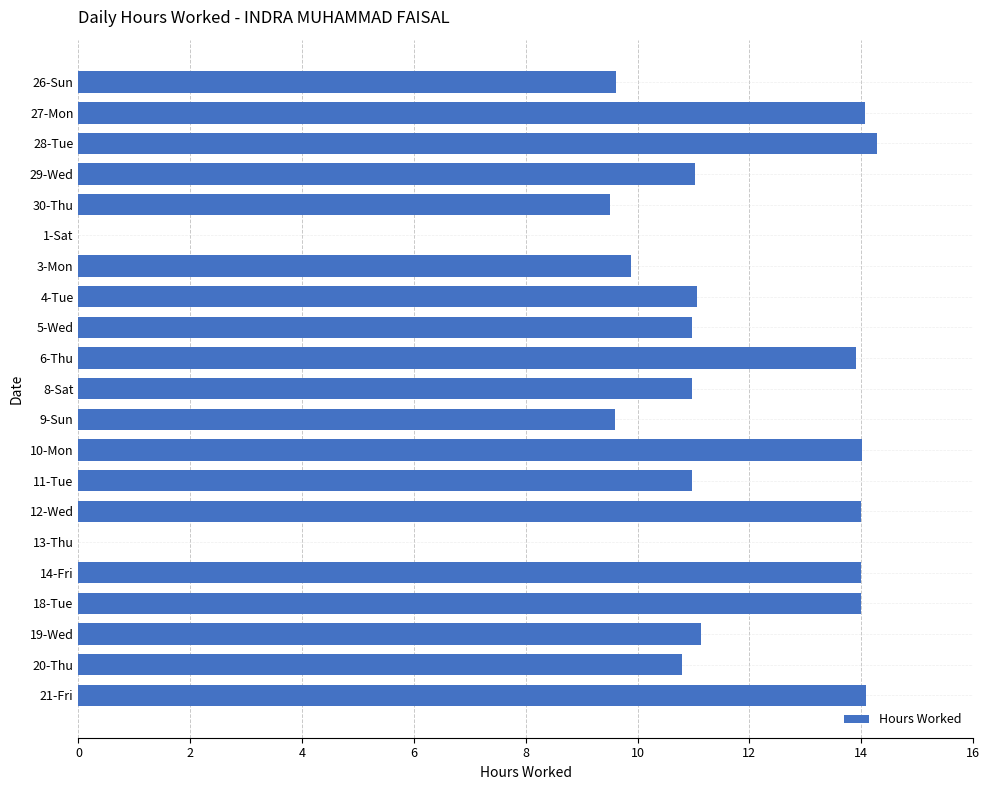

Between 27-Mon and 11-Tue, which is larger?

27-Mon